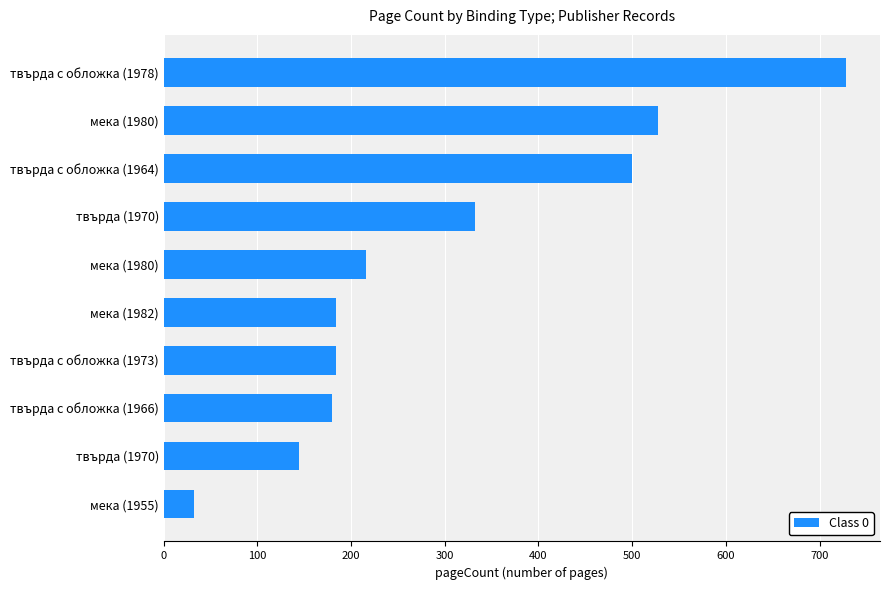

Does the chart contain any negative values?

No